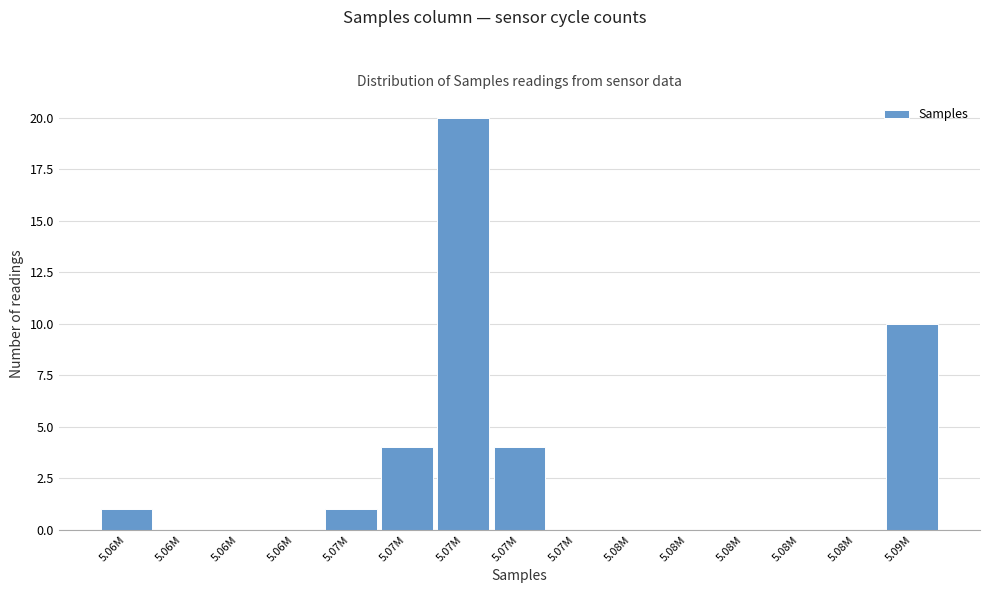

How many data points does each series have?

15